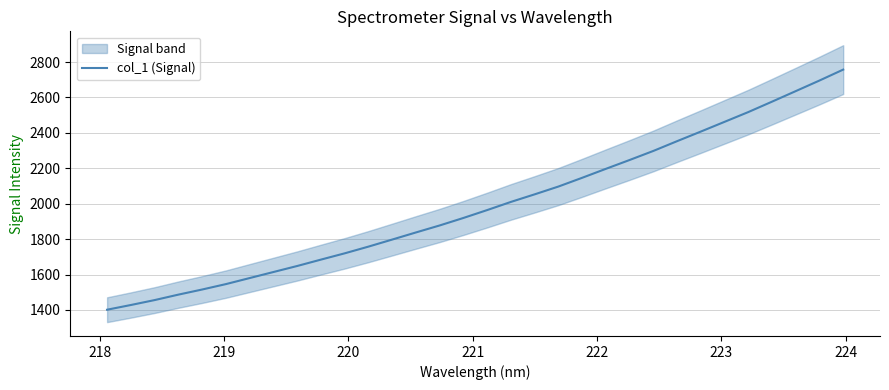

What is the minimum value for col_1 (Signal)?

1401.6